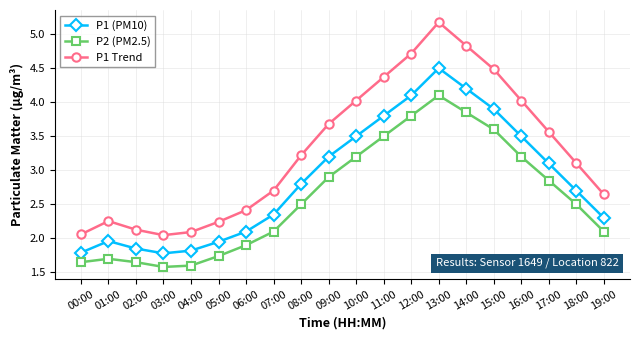

What is the sum of all P2 (PM2.5) values?

52.0